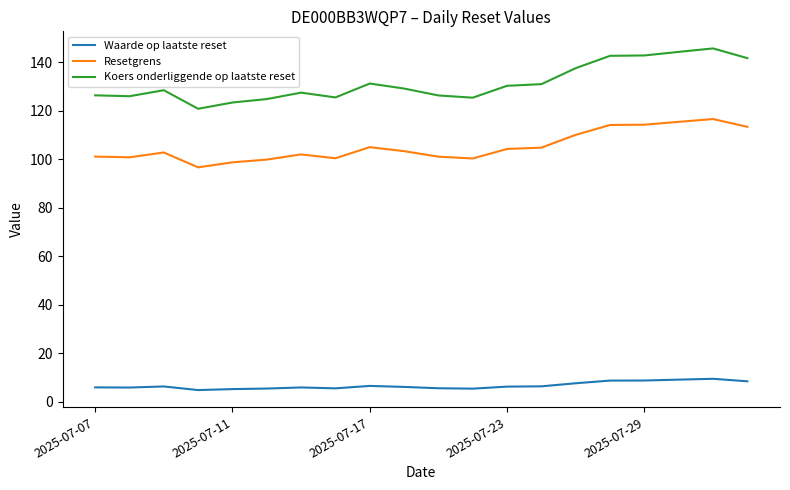

Which series has the largest total across all categories?

Koers onderliggende op laatste reset